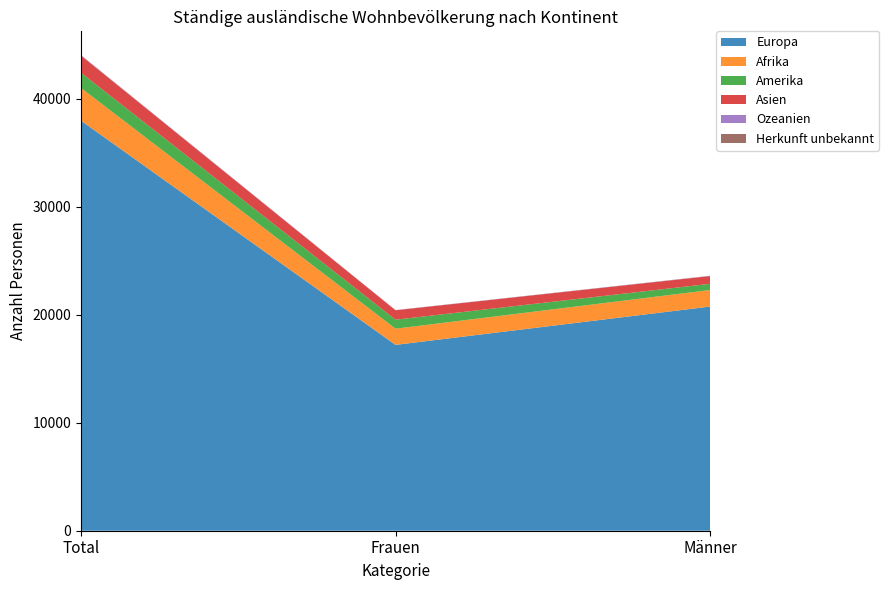

Reading left to right, list all the values displayed in this chart.

Europa: 37984	17217	20767
Afrika: 3031	1499	1532
Amerika: 1412	836	576
Asien: 1587	872	715
Ozeanien: 30	13	17
Herkunft unbekannt: 17	6	11